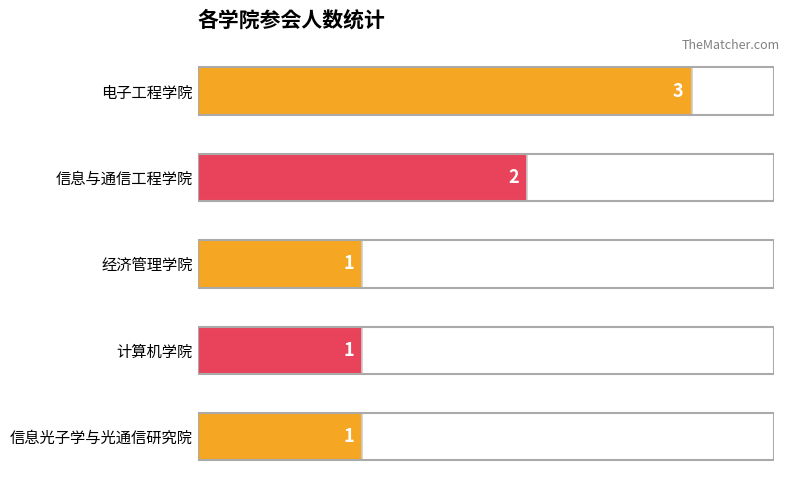

What is the sum of all values?

8